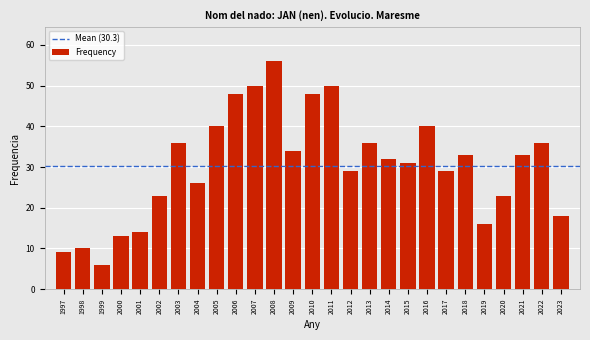

Reading left to right, transcribe all the data shown in this chart.

9	10	6	13	14	23	36	26	40	48	50	56	34	48	50	29	36	32	31	40	29	33	16	23	33	36	18